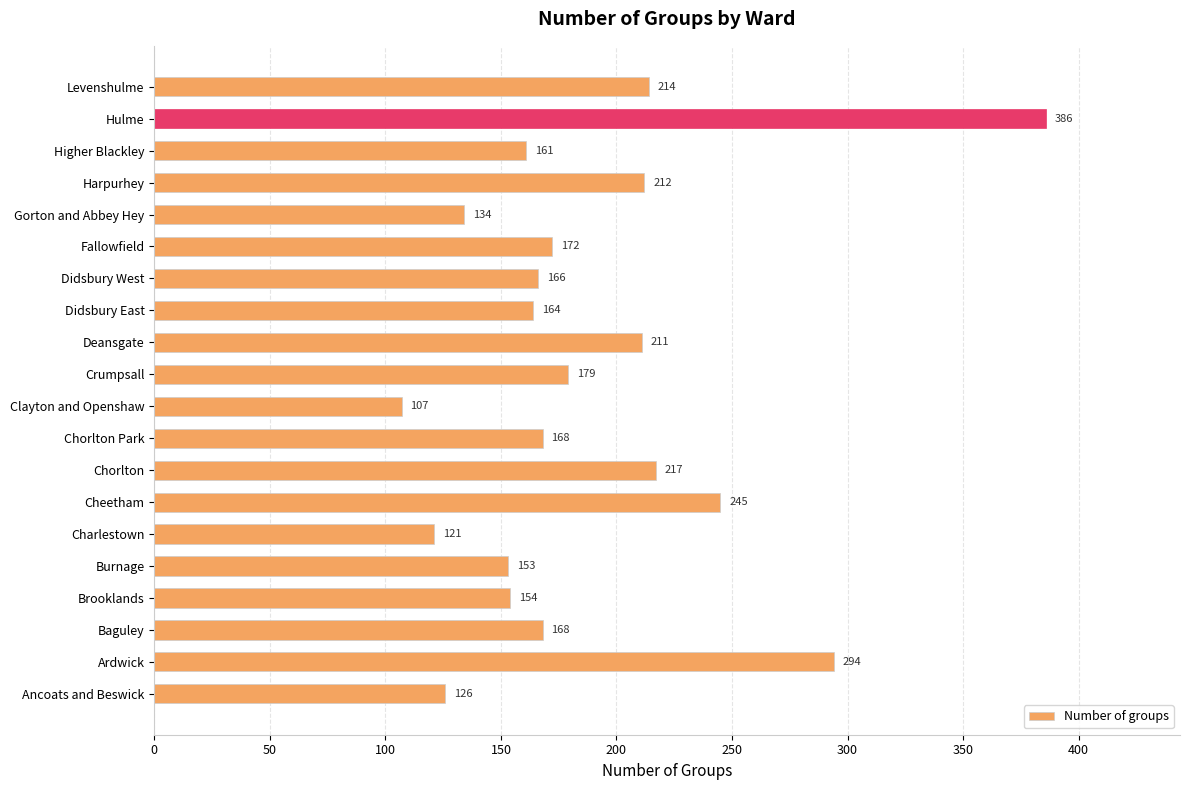

What is the minimum value shown in the chart?

107